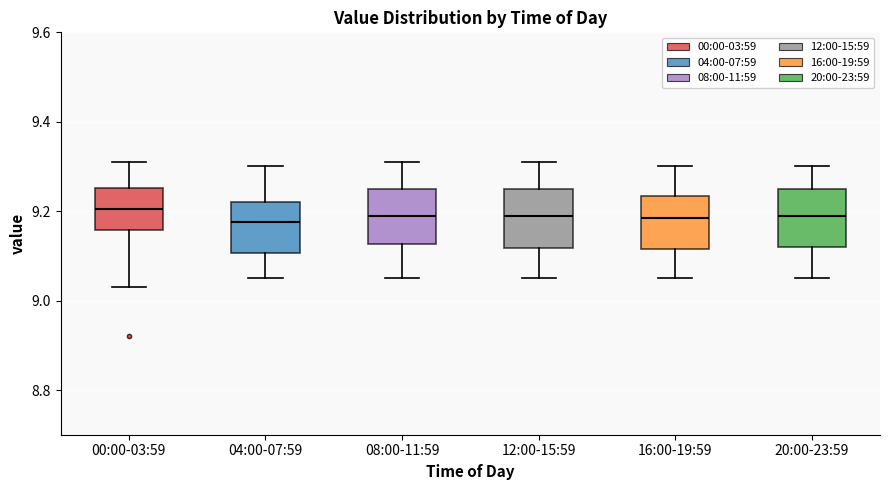

Where is the lower edge of the box for 20:00-23:59 on the y-axis? The values are not printed on the chart, so give them approximately, as read against the axis.

9.12